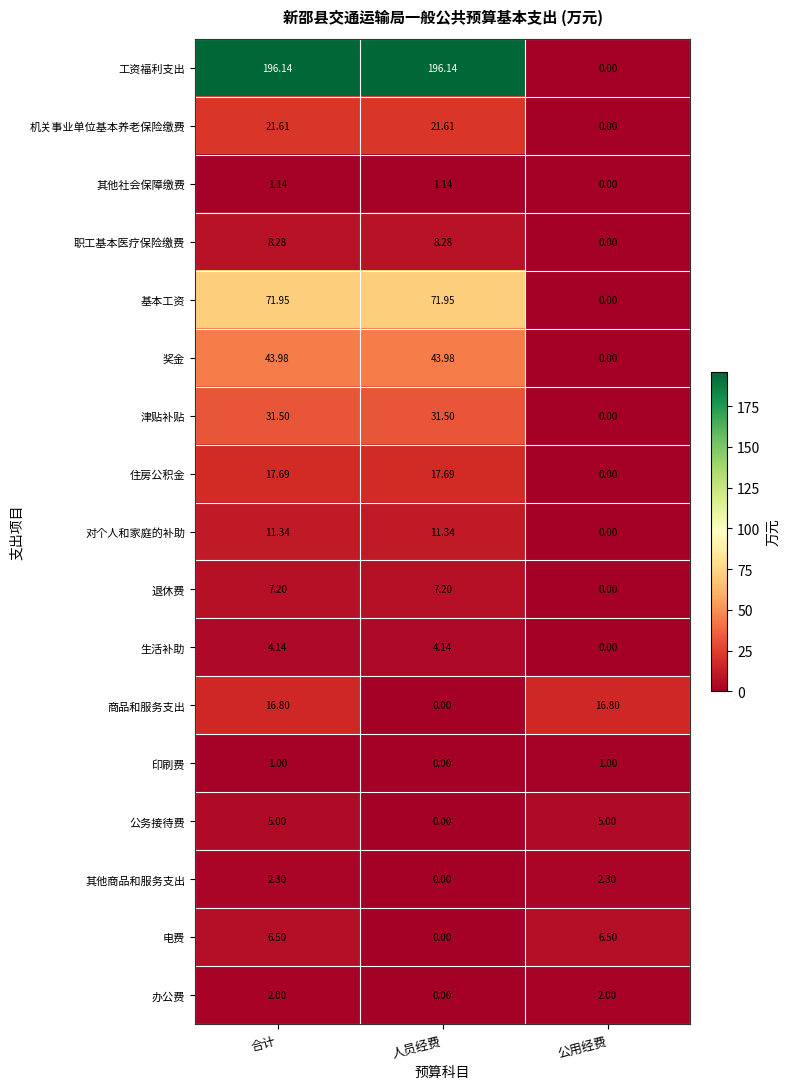

At which label is 机关事业单位基本养老保险缴费 closest to 10?

公用经费